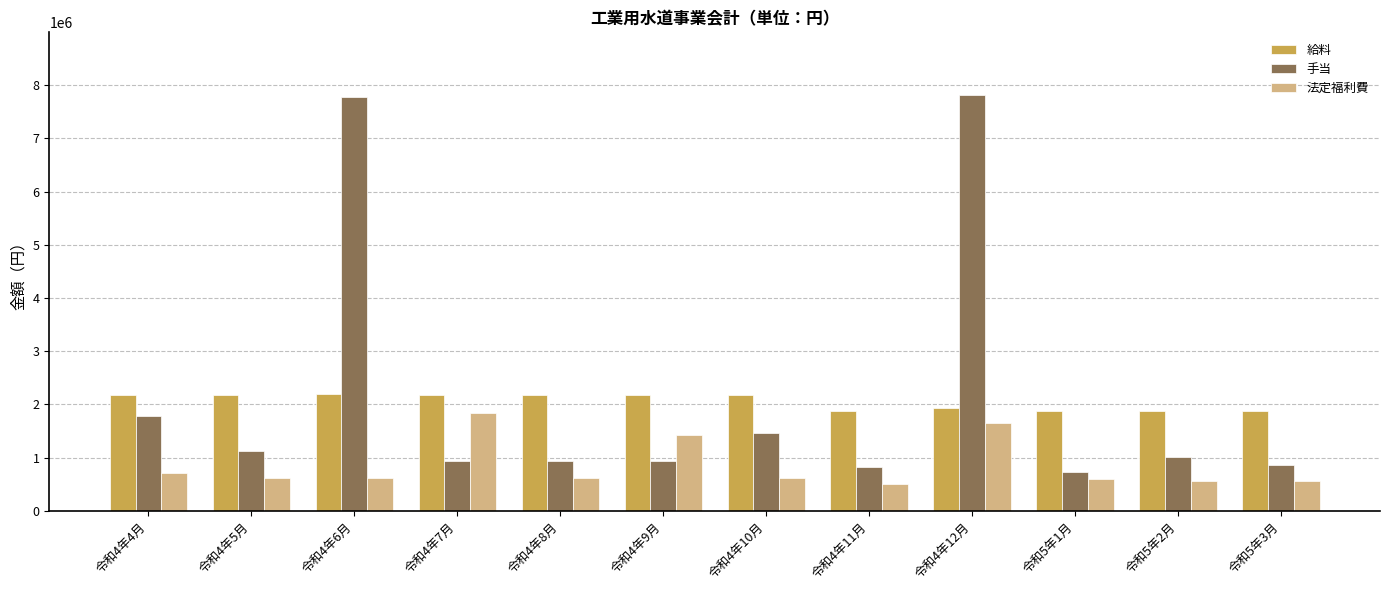

Is the value of 手当 at 令和4年6月 greater than the value of 給料 at 令和4年6月?

Yes